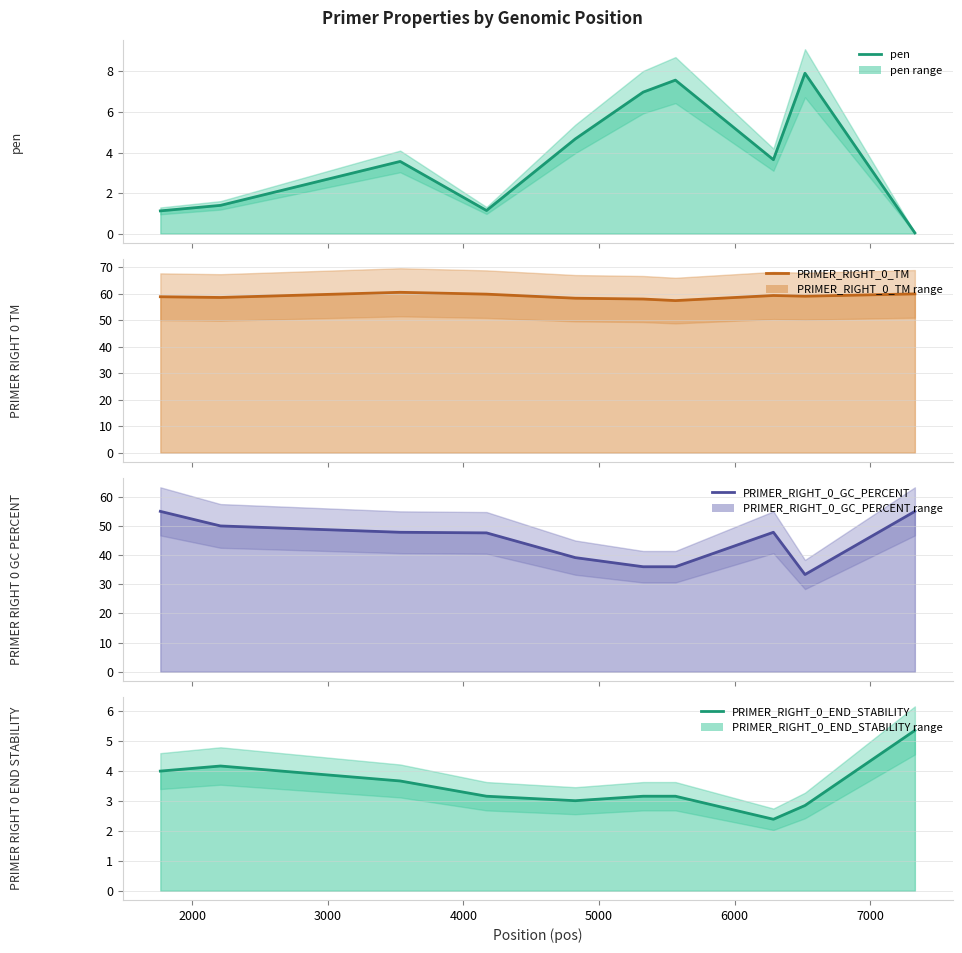

Is the value of PRIMER_RIGHT_0_TM at 8 greater than the value of PRIMER_RIGHT_0_GC_PERCENT at 1000?

Yes